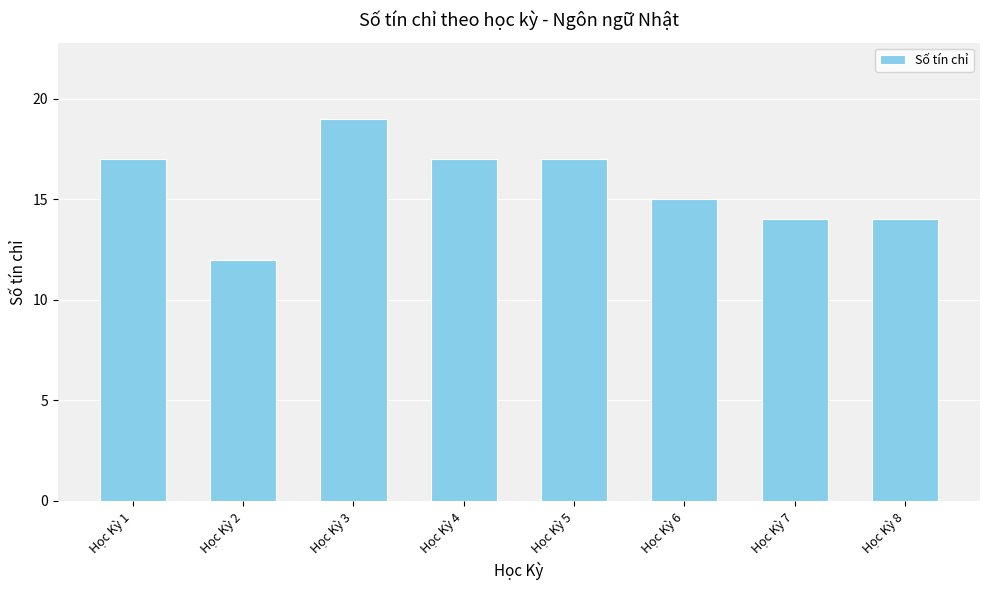

What is the change in value from Học Kỳ 1 to Học Kỳ 8?

-3